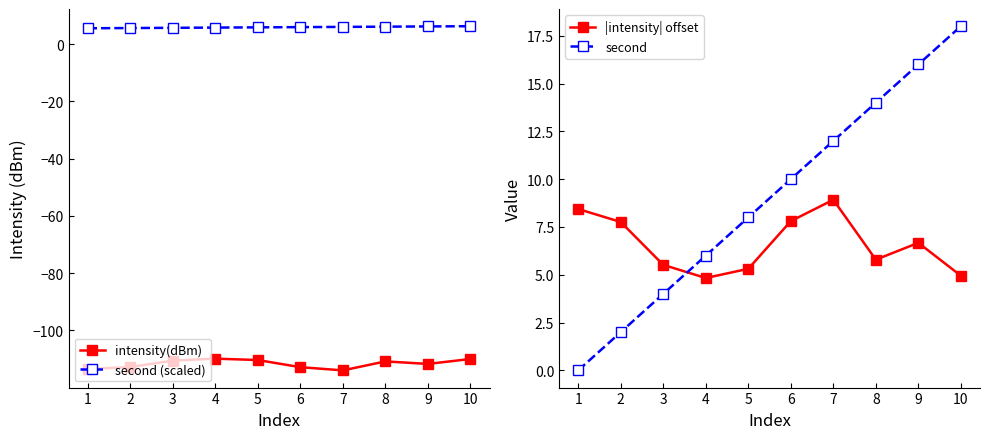

Reading left to right, transcribe all the data shown in this chart.

intensity(dBm): -113.4	-112.8	-110.5	-109.8	-110.3	-112.8	-113.9	-110.8	-111.7	-109.9
second (scaled): 5.5	5.6	5.7	5.7	5.8	5.9	6.0	6.1	6.1	6.2
|intensity| offset: 8.4	7.8	5.5	4.8	5.3	7.8	8.9	5.8	6.7	4.9
second: 0.0	2.0	4.0	6.0	8.0	10.0	12.0	14.0	16.0	18.0